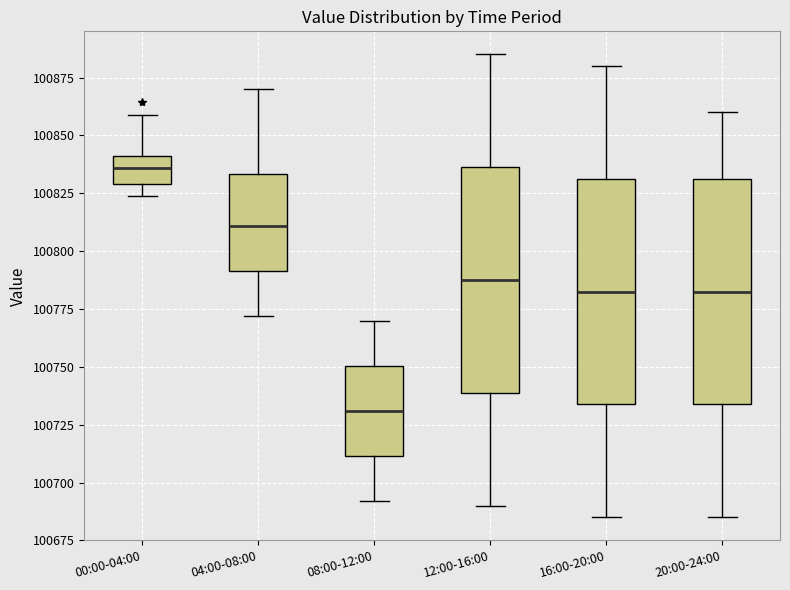

Which box's median line is the lowest?

08:00-12:00